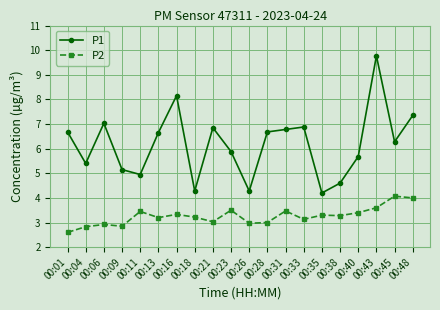

The P2 series shows 1.1 at 00:43. True or false?

False